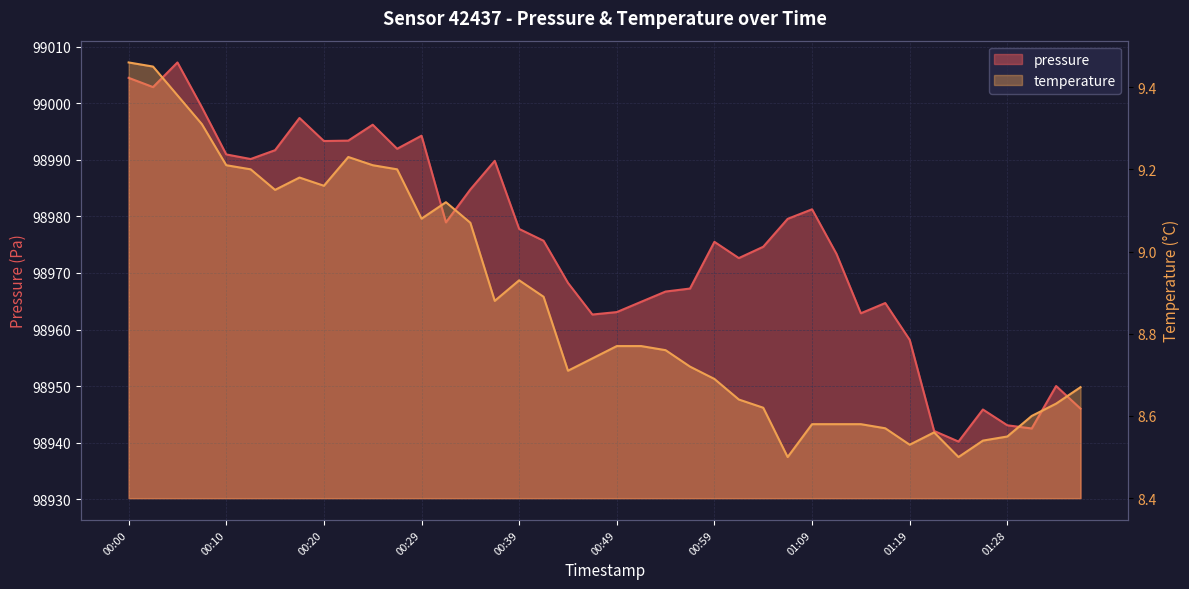

Which series has the largest total across all categories?

pressure